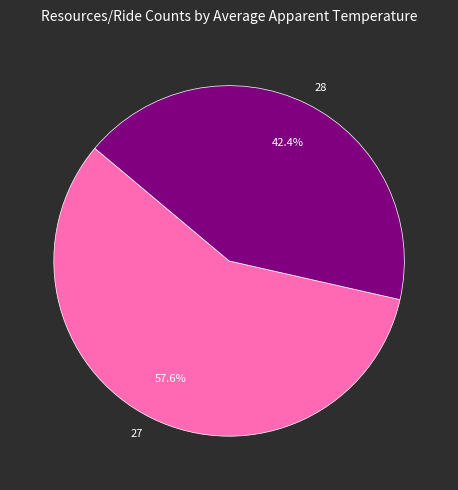

Which has a higher value, 28 or 27?

27